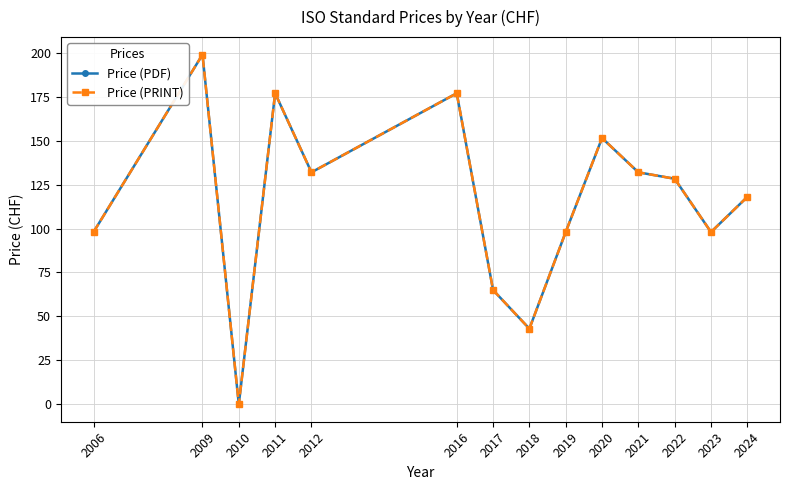

Where is Price (PDF) nearest to the value 99?

2006